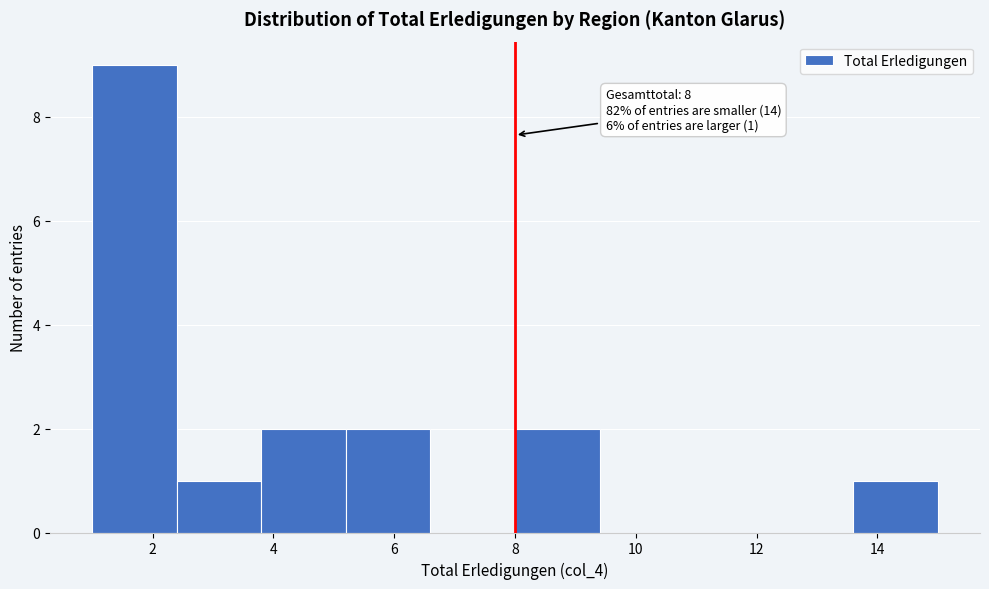

Over which range of the x-axis is the bar tallest?

1.0 to 2.4